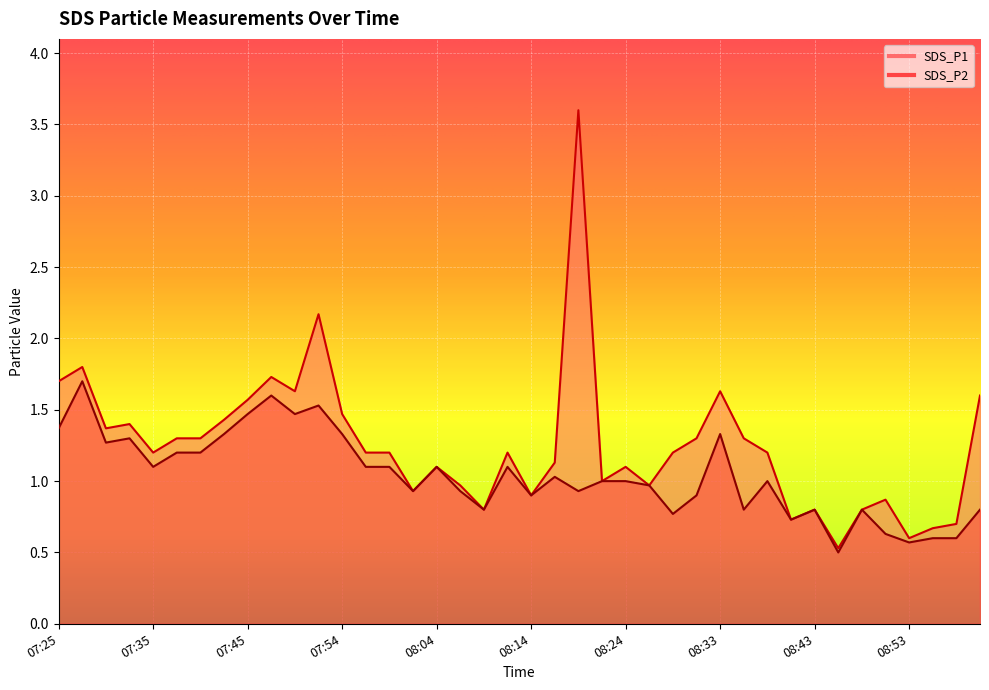

Reading left to right, list all the values displayed in this chart.

SDS_P1: 07:25=1.7	07:28=1.8	07:30=1.4	07:33=1.4	07:35=1.2	07:37=1.3	07:40=1.3	07:42=1.4	07:45=1.6	07:47=1.7	07:50=1.6	07:52=2.2	07:54=1.5	07:57=1.2	07:59=1.2	08:02=0.9	08:04=1.1	08:07=1.0	08:09=0.8	08:12=1.2	08:14=0.9	08:16=1.1	08:19=3.6	08:21=1.0	08:24=1.1	08:26=1.0	08:29=1.2	08:31=1.3	08:33=1.6	08:36=1.3	08:38=1.2	08:41=0.7	08:43=0.8	08:46=0.5	08:48=0.8	08:51=0.9	08:53=0.6	08:56=0.7	08:58=0.7	09:01=1.6
SDS_P2: 07:25=1.4	07:28=1.7	07:30=1.3	07:33=1.3	07:35=1.1	07:37=1.2	07:40=1.2	07:42=1.3	07:45=1.5	07:47=1.6	07:50=1.5	07:52=1.5	07:54=1.3	07:57=1.1	07:59=1.1	08:02=0.9	08:04=1.1	08:07=0.9	08:09=0.8	08:12=1.1	08:14=0.9	08:16=1.0	08:19=0.9	08:21=1.0	08:24=1.0	08:26=1.0	08:29=0.8	08:31=0.9	08:33=1.3	08:36=0.8	08:38=1.0	08:41=0.7	08:43=0.8	08:46=0.5	08:48=0.8	08:51=0.6	08:53=0.6	08:56=0.6	08:58=0.6	09:01=0.8